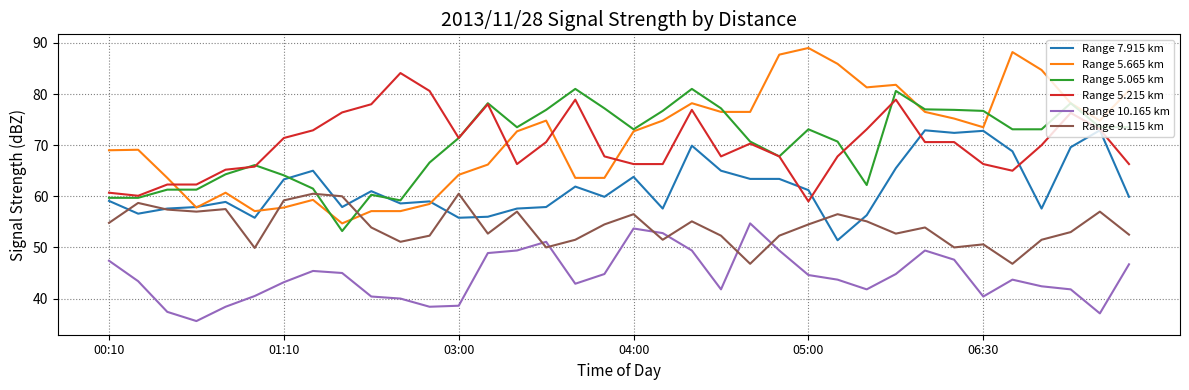

Which series has the largest range (max minus min)?

Range 5.665 km